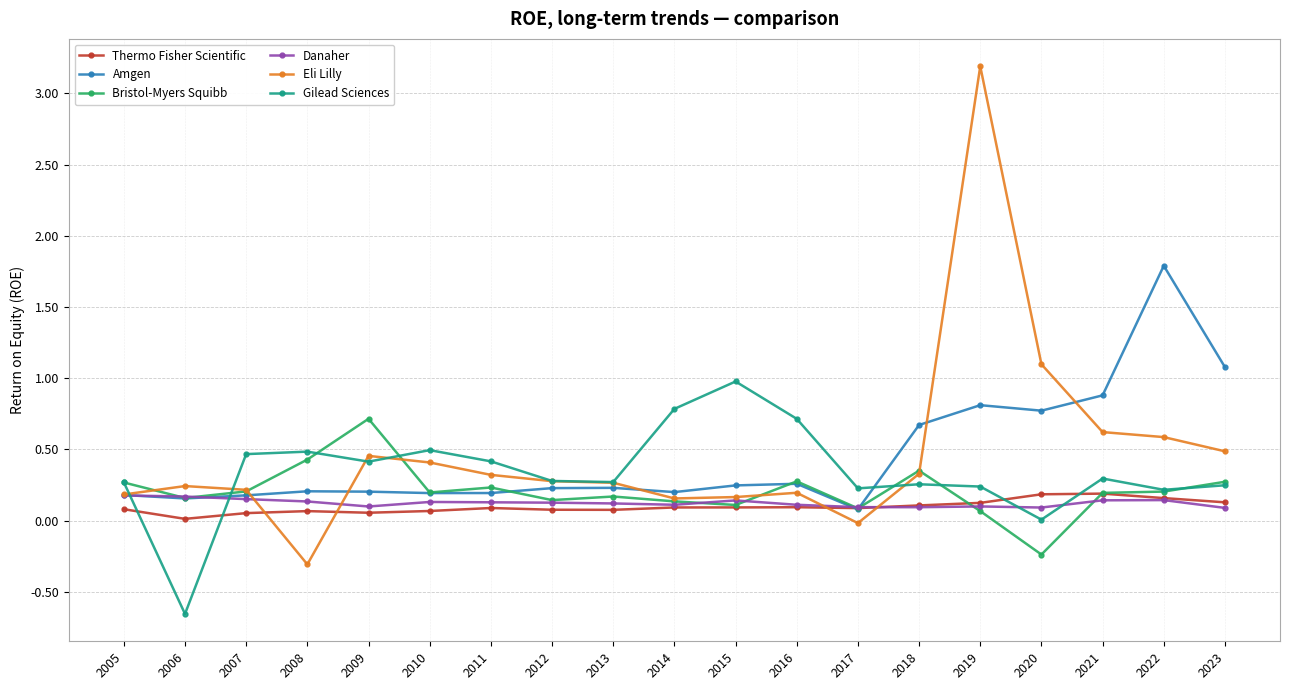

True or false: Eli Lilly has more than 2 points higher than both neighbors.

True